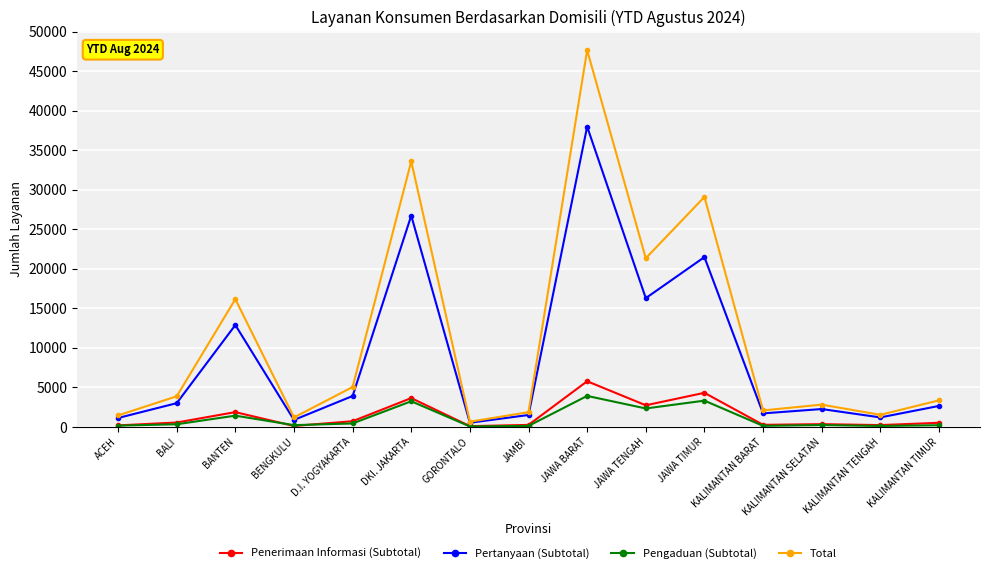

Does the chart have visible grid lines?

Yes